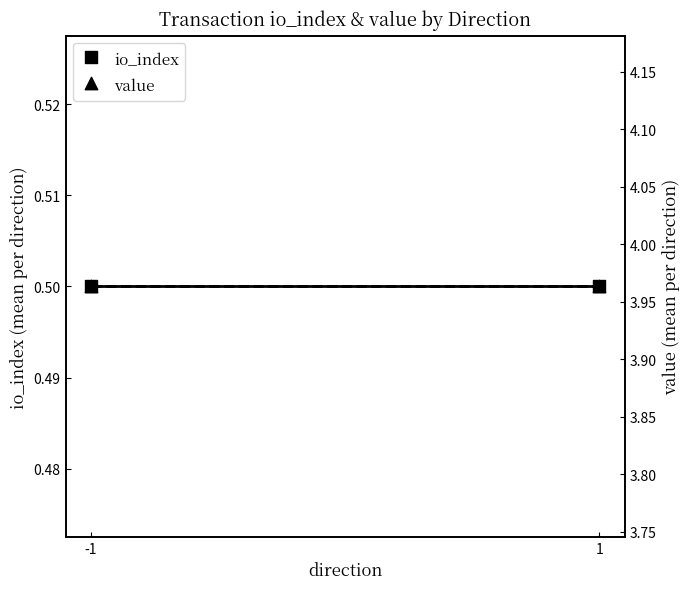

Which series has the largest total across all categories?

value